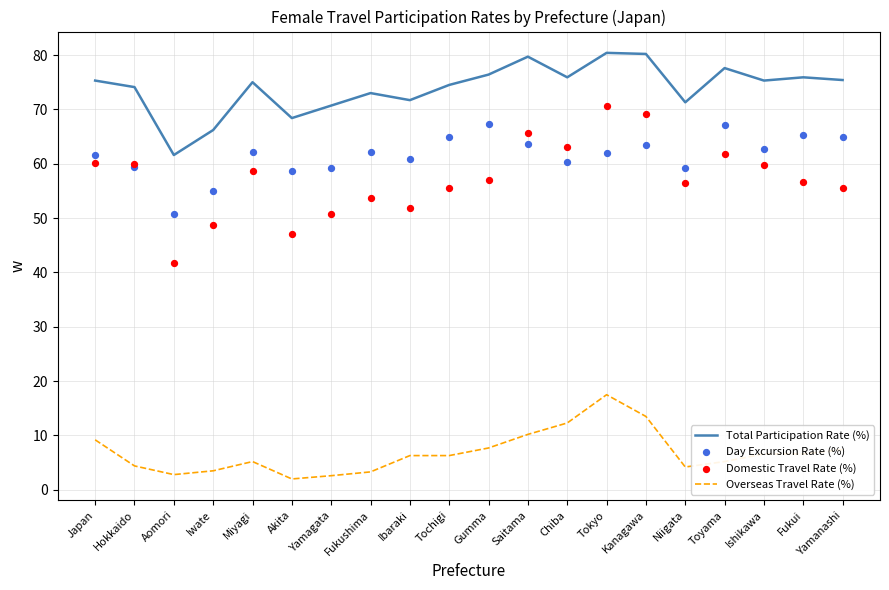

At which category is the sum across all series the highest?

Tokyo